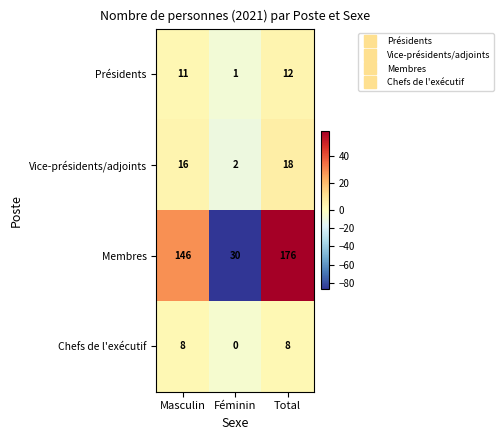

Which series has the largest range (max minus min)?

Membres